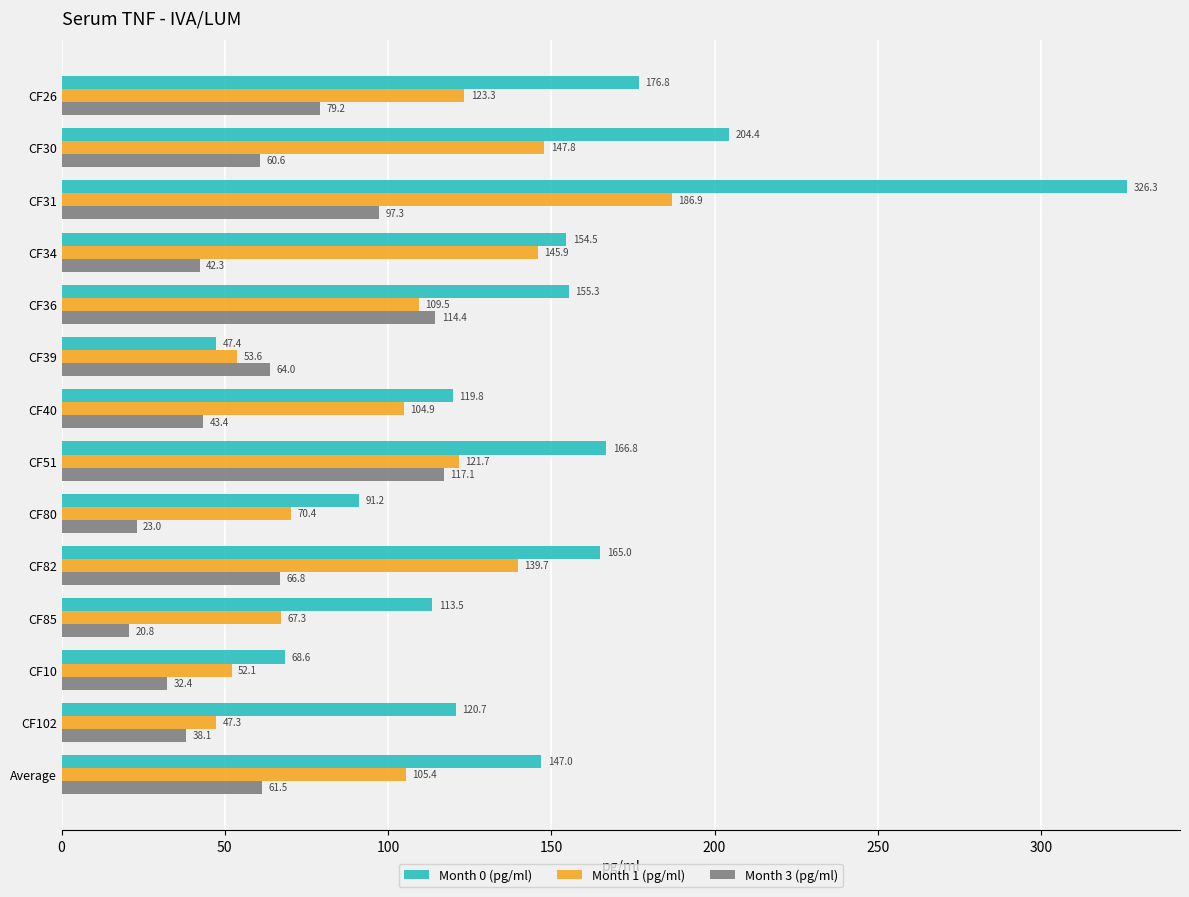

Which series has the largest total across all categories?

Month 0 (pg/ml)